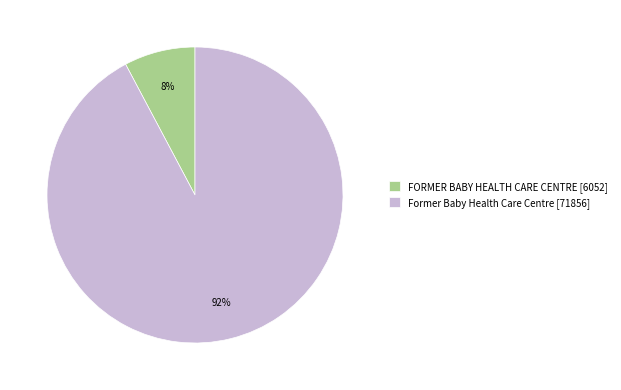

Is it true that FORMER BABY HEALTH CARE CENTRE is 15% of the pie?

False